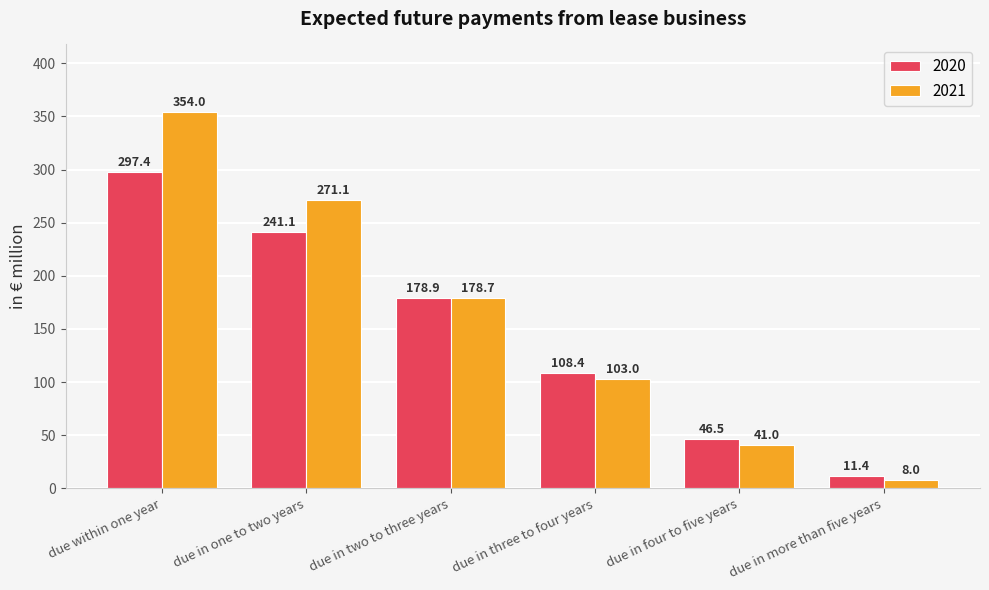

At which category is the sum across all series the highest?

due within one year